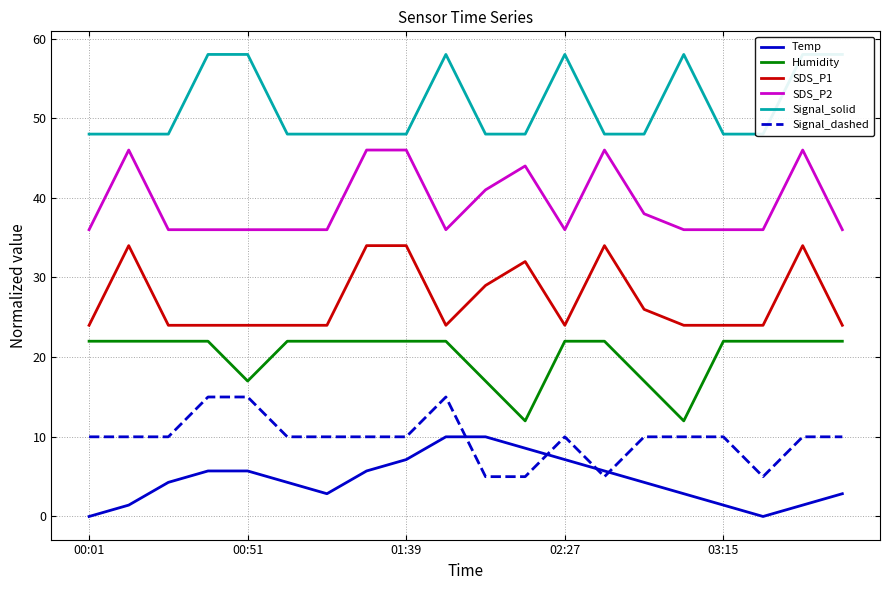

At how many categories does at least one series exceed 15?

20